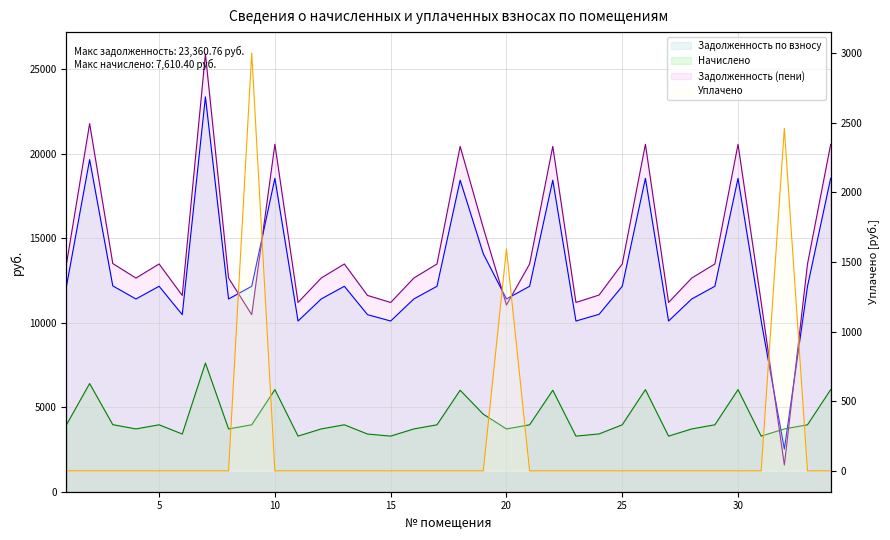

In Задолженность (пени) (линия), how many points are lower than both neighbors (excluding endpoints)?

9